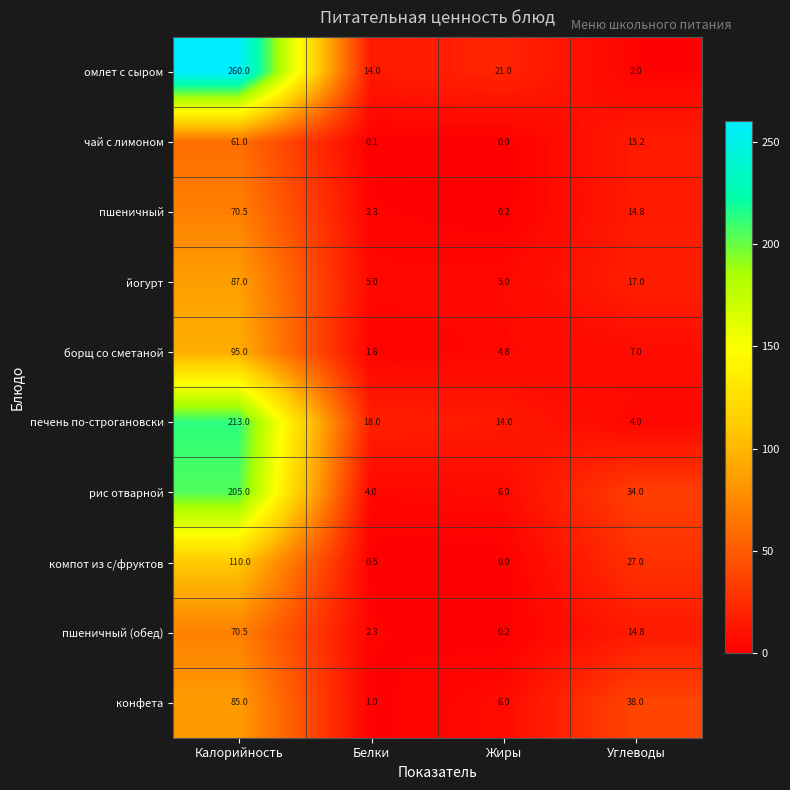

The компот из с/фруктов series shows 18.5 at Углеводы. True or false?

False